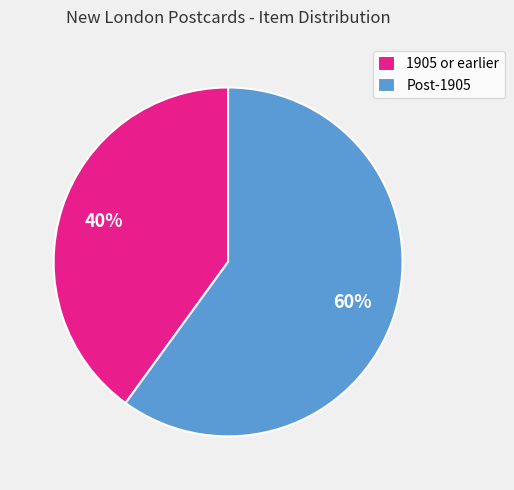

Is the sum of Post-1905 and 1905 or earlier greater than half?

Yes